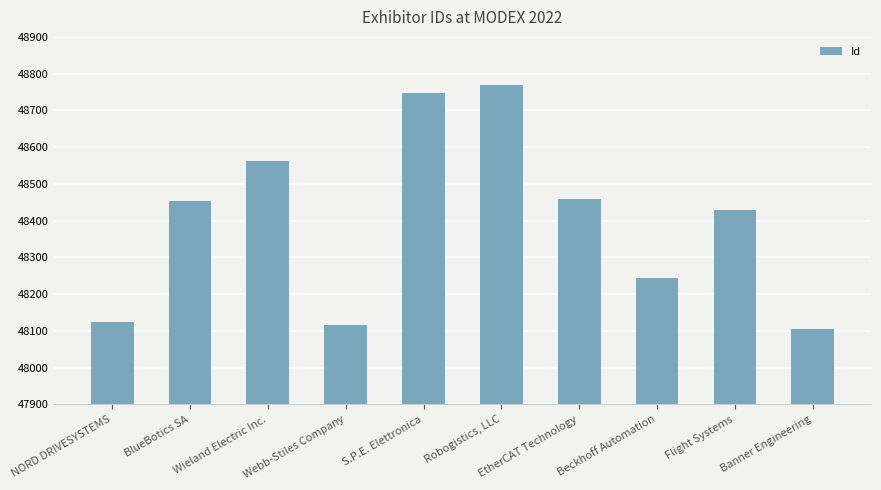

True or false: the data shows 48748 at S.P.E. Elettronica.

True